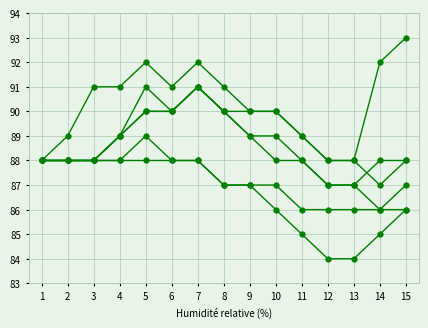

The Остаток конец series shows 46 at 14. True or false?

False